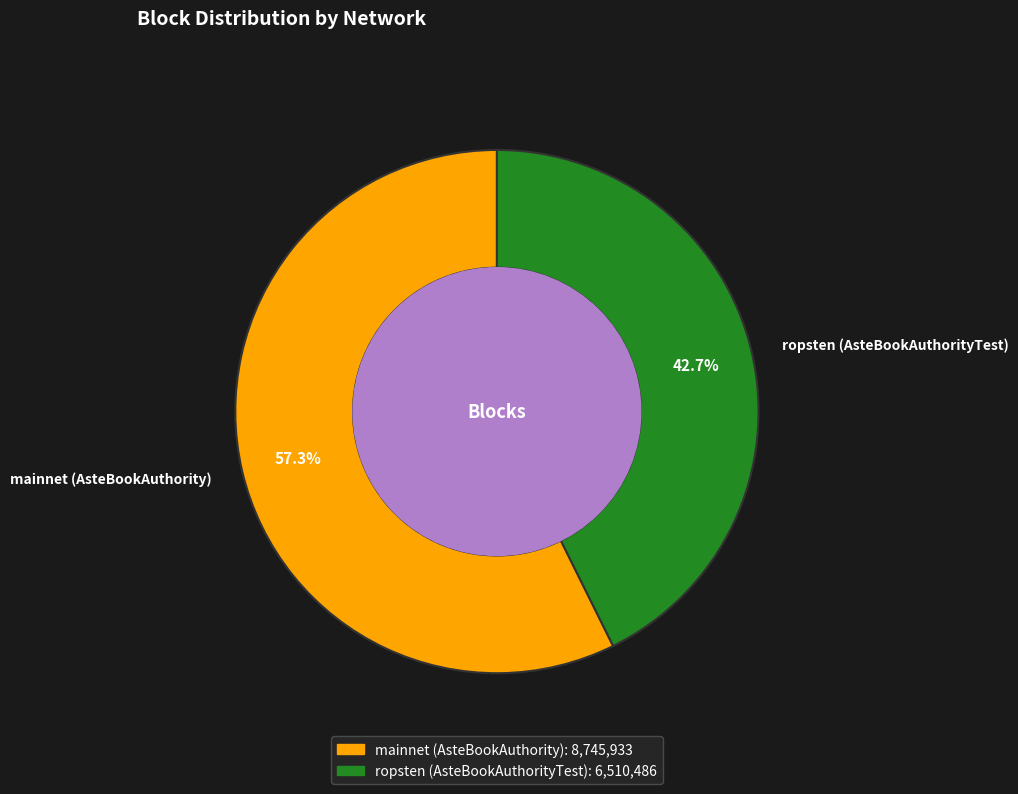

Count the number of slices in the pie.

2